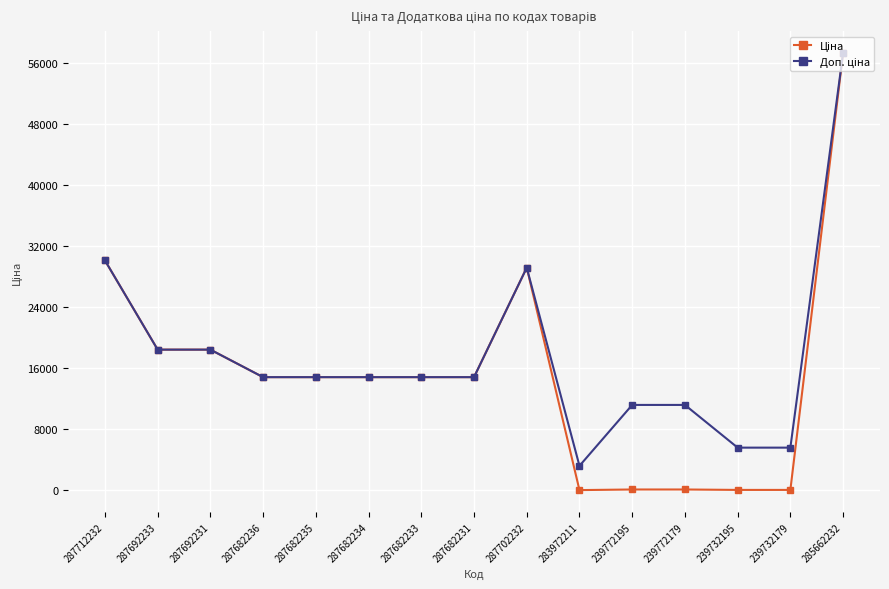

Which label corresponds to the largest value in the chart?

285662232